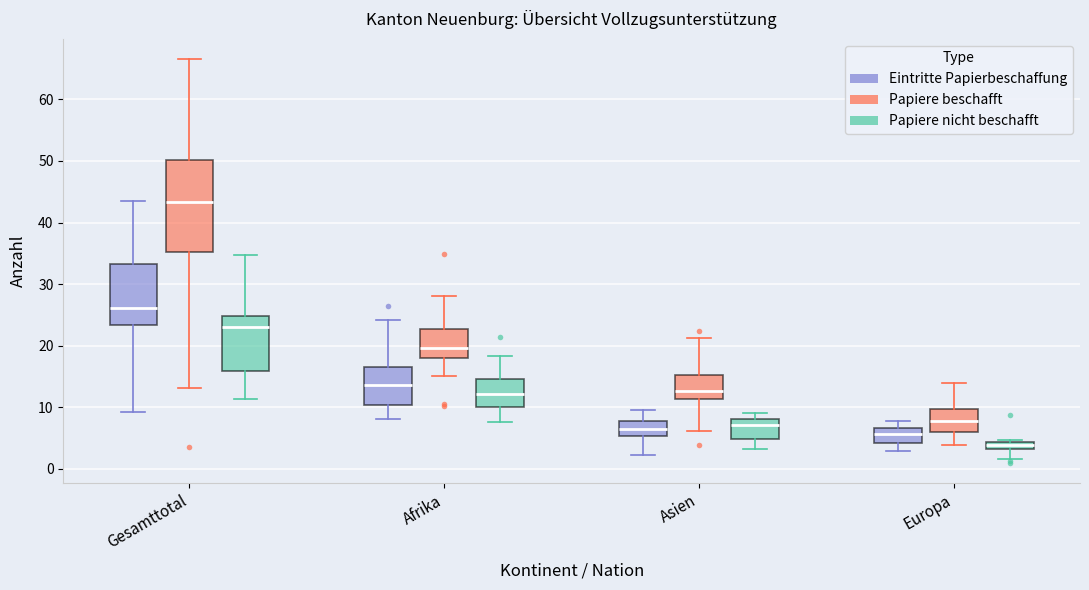

Where is the upper edge of the box for Europa (Papiere nicht beschafft) on the y-axis? The values are not printed on the chart, so give them approximately, as read against the axis.

4